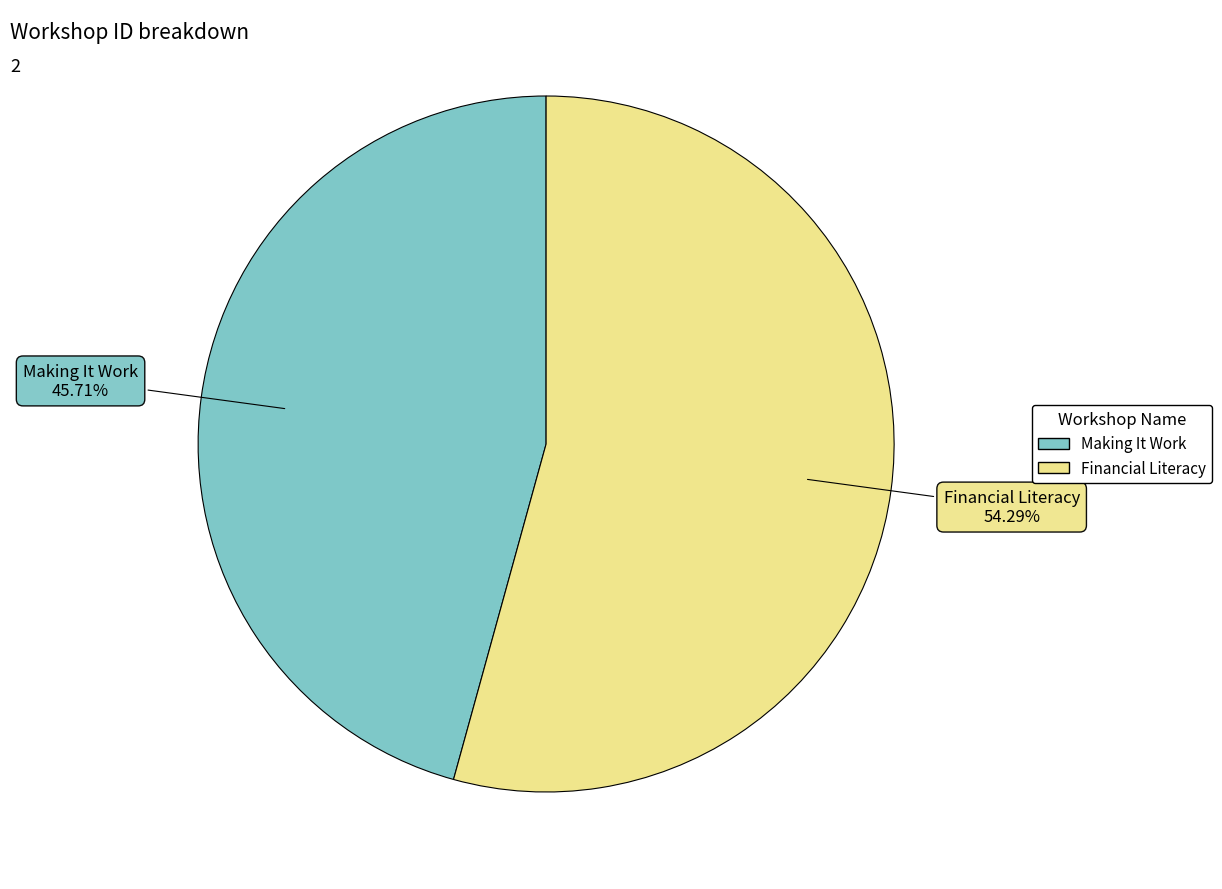

How many segments does this pie chart have?

2